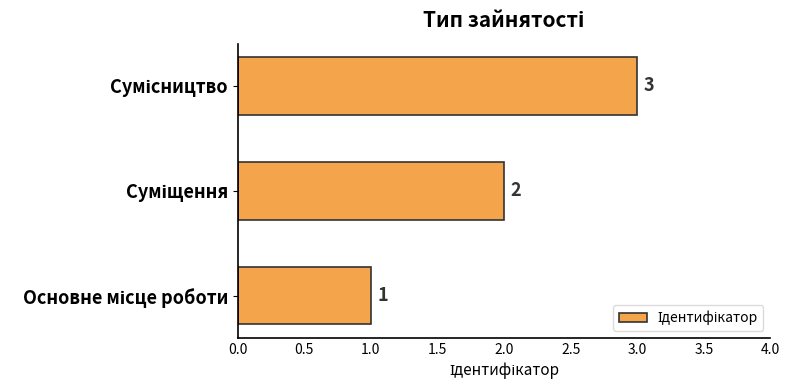

How many bars are there in total?

3